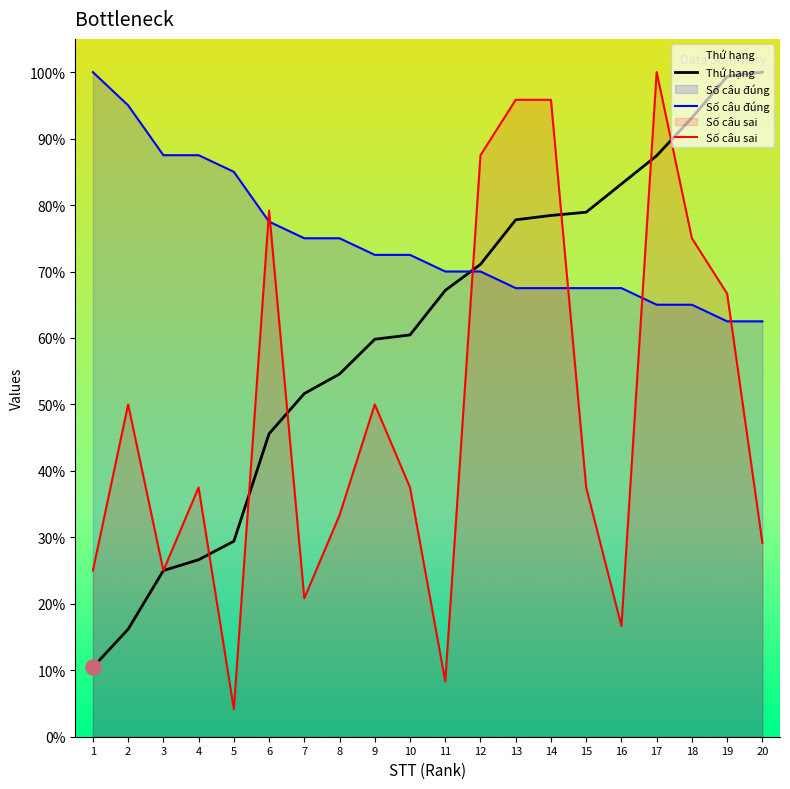

Which series has the largest total across all categories?

Số câu đúng